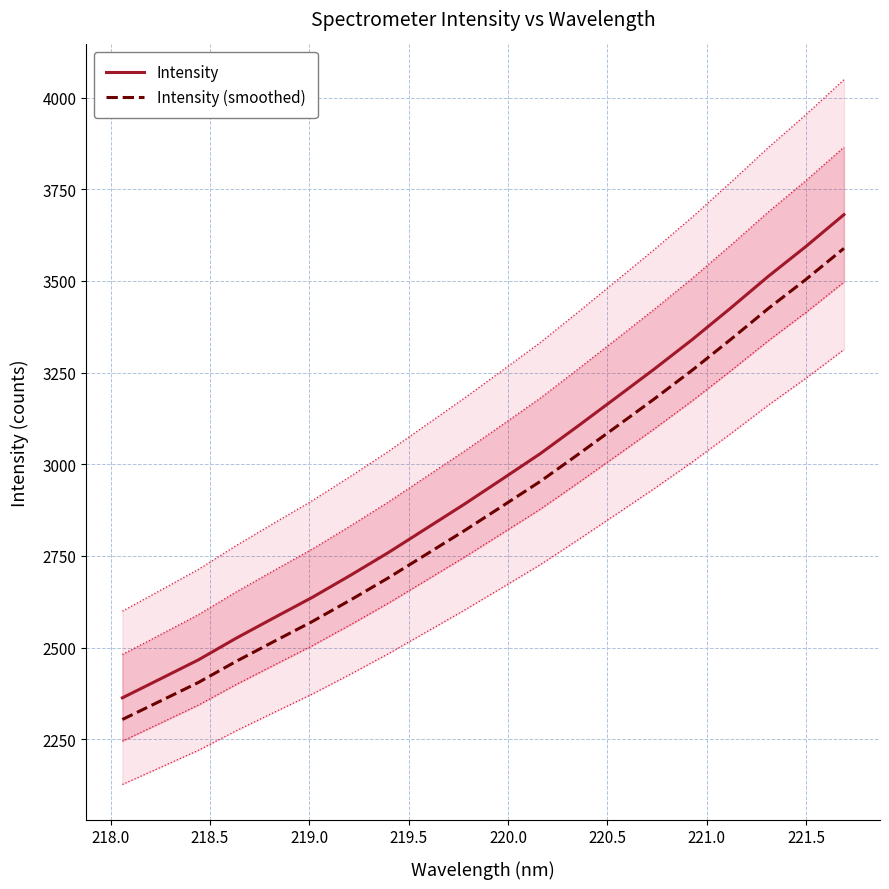

True or false: Intensity (smoothed) and Intensity intersect in this chart.

False